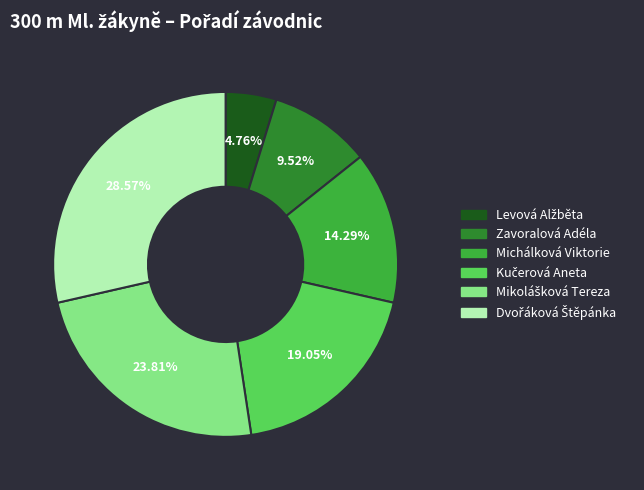

How many segments does this pie chart have?

6